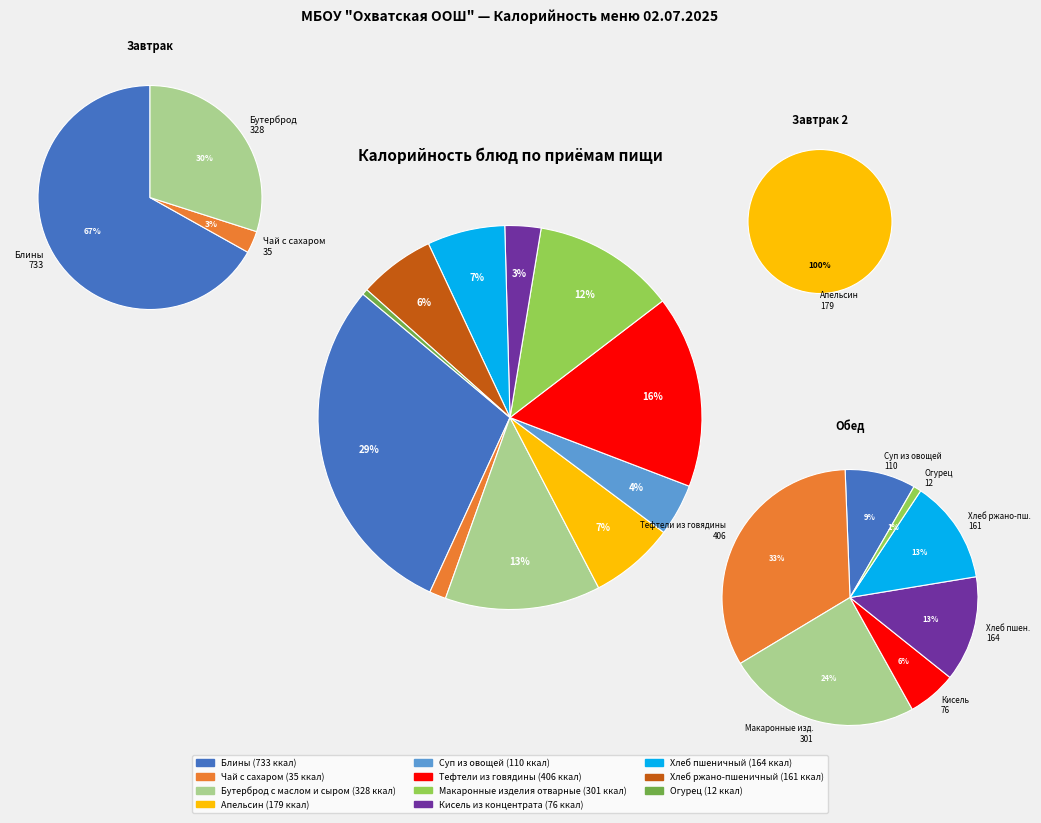

To the nearest percent, what is the combined percentage of Блины and Бутерброд с маслом и сыром?

42%